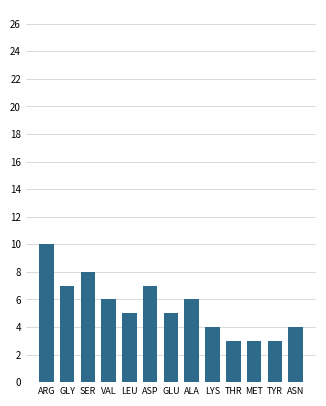

Reading left to right, transcribe all the data shown in this chart.

ARG=10	GLY=7	SER=8	VAL=6	LEU=5	ASP=7	GLU=5	ALA=6	LYS=4	THR=3	MET=3	TYR=3	ASN=4